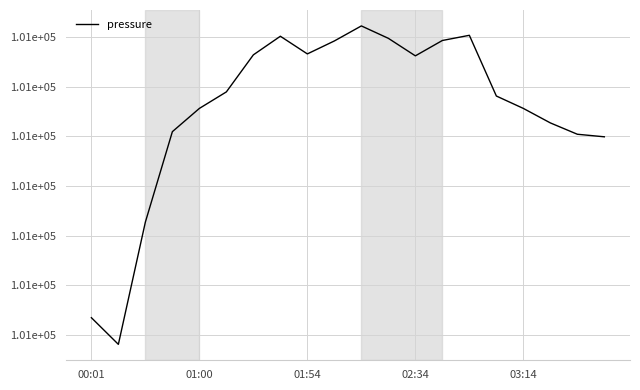

Does the chart display data point markers on the line(s)?

No